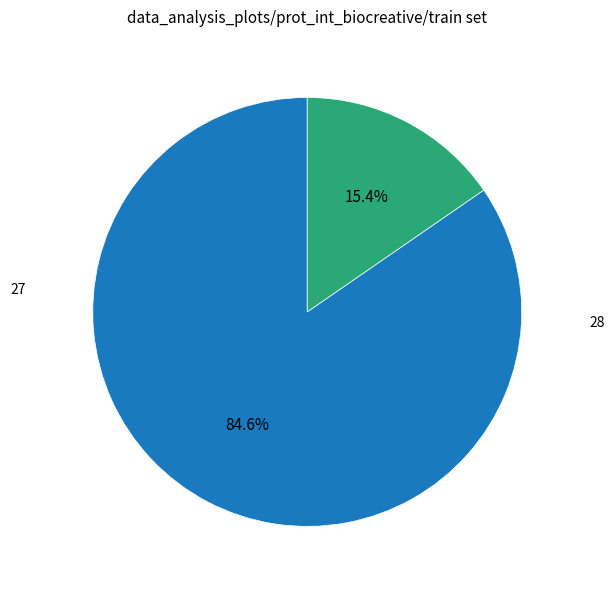

Is there a majority slice in this chart?

Yes